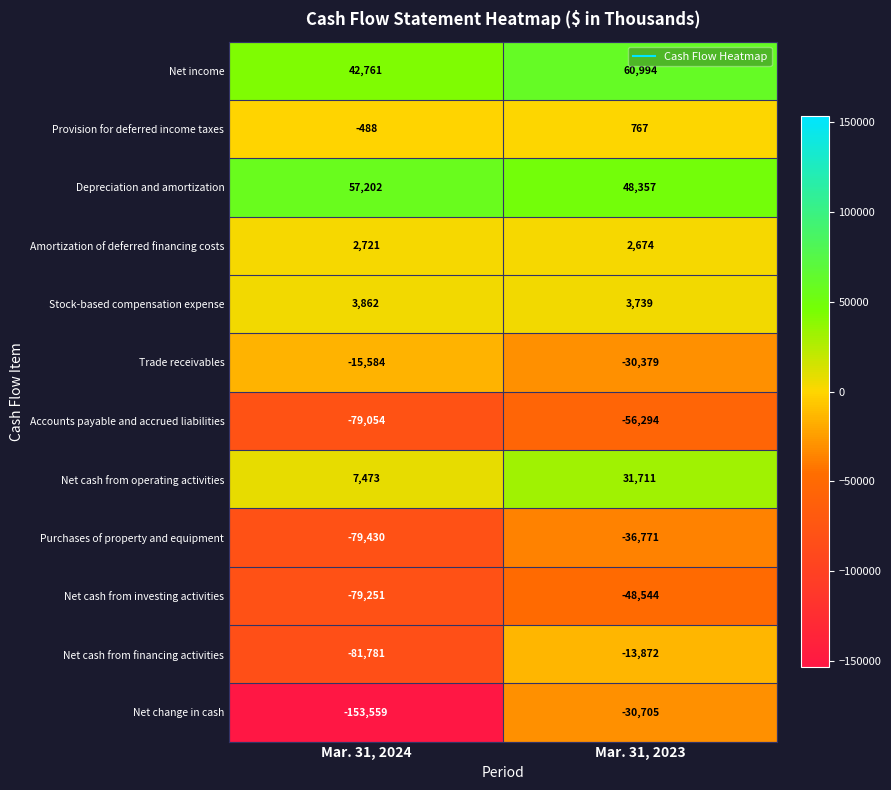

Reading left to right, extract all data points from this chart.

Net income: 42761	60994
Provision for deferred income taxes: -488	767
Depreciation and amortization: 57202	48357
Amortization of deferred financing costs: 2721	2674
Stock-based compensation expense: 3862	3739
Trade receivables: -15584	-30379
Accounts payable and accrued liabilities: -79054	-56294
Net cash from operating activities: 7473	31711
Purchases of property and equipment: -79430	-36771
Net cash from investing activities: -79251	-48544
Net cash from financing activities: -81781	-13872
Net change in cash: -153559	-30705